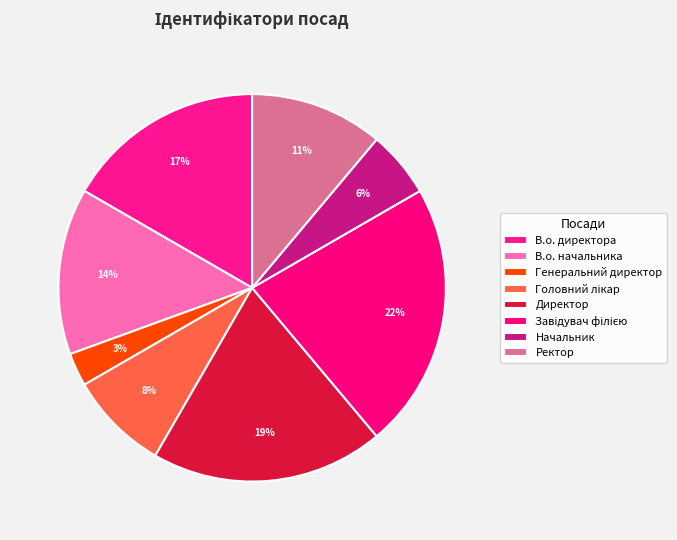

Which slice is the smallest?

Генеральний директор